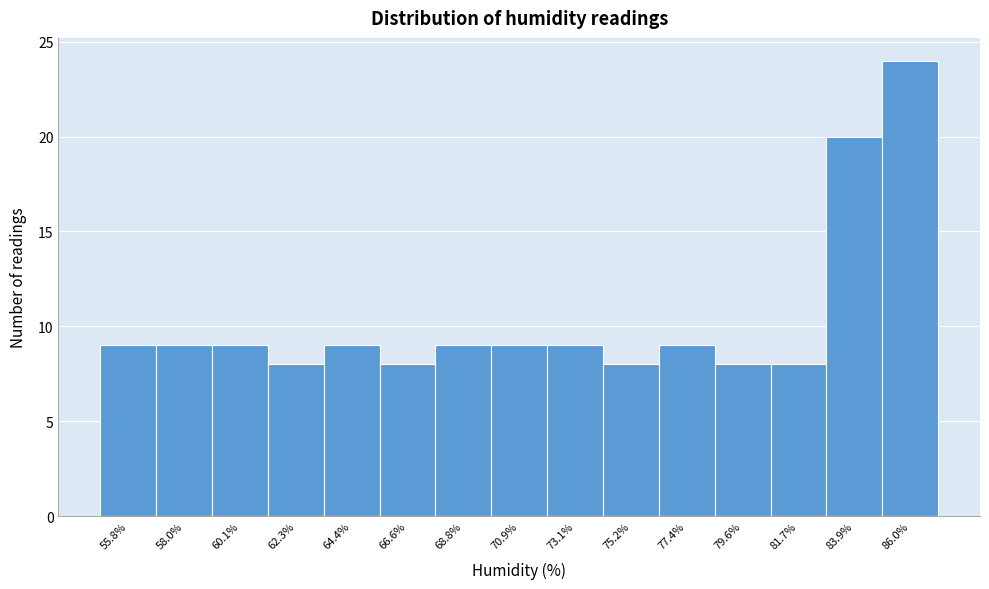

Reading left to right, transcribe all the data shown in this chart.

9	9	9	8	9	8	9	9	9	8	9	8	8	20	24